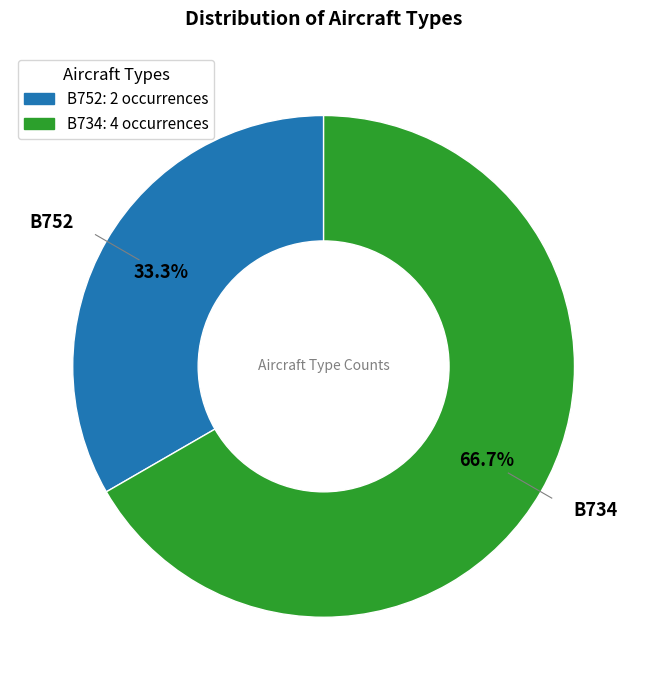

Which has a higher value, B734 or B752?

B734